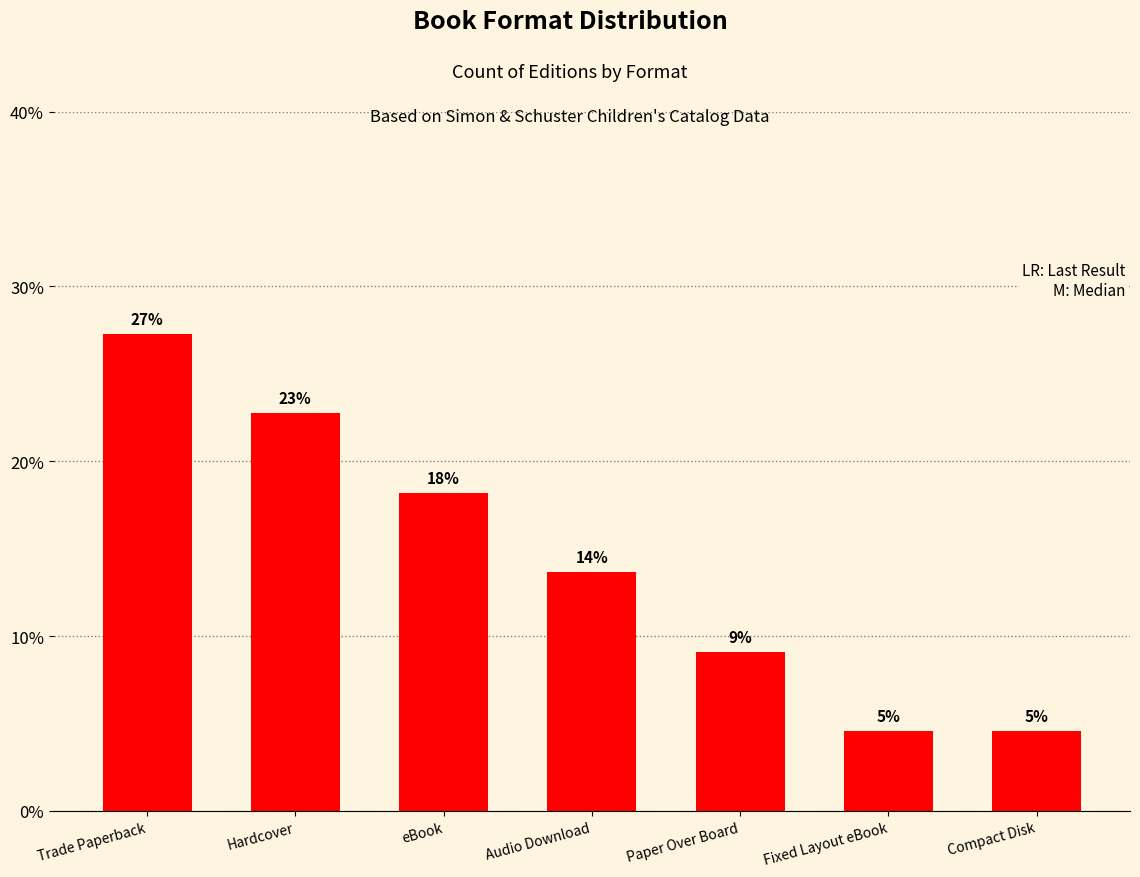

Does the chart contain any negative values?

No